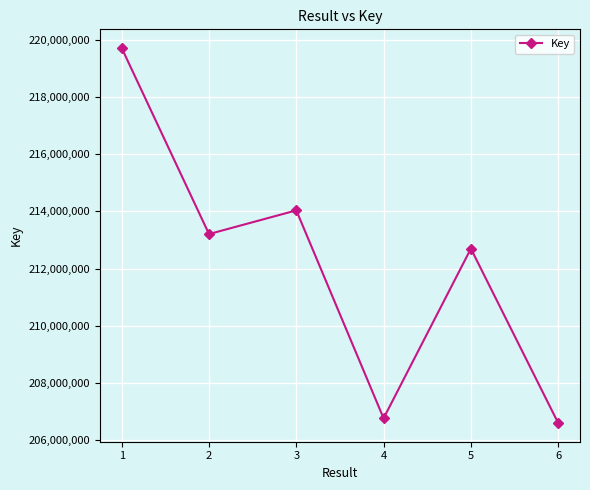

True or false: the data shows 212698288 at 5.

True